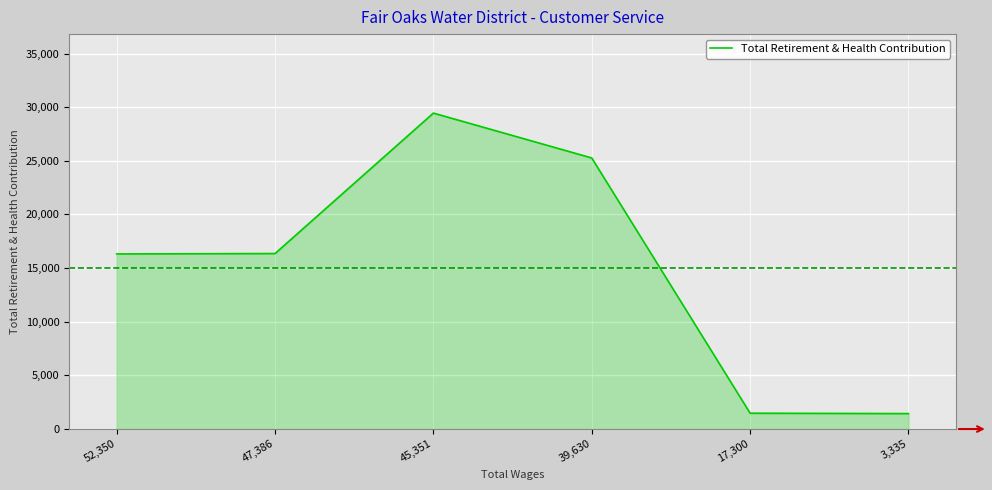

What is the minimum value shown in the chart?

1438